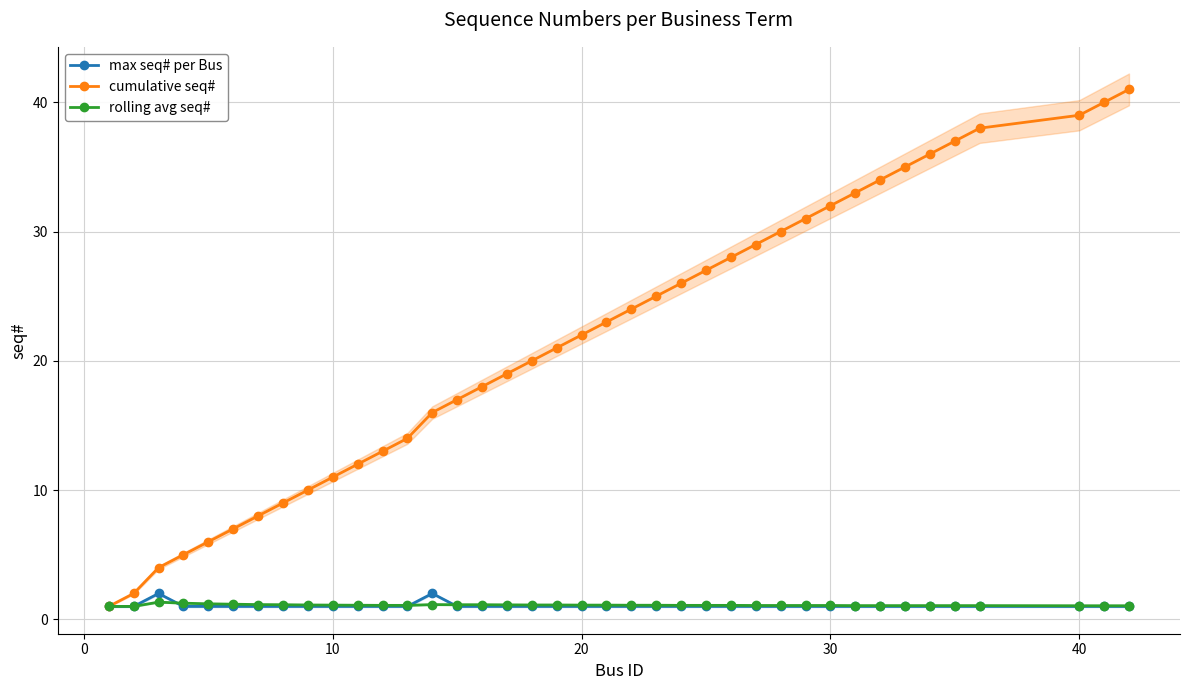

How many series are shown in this chart?

3